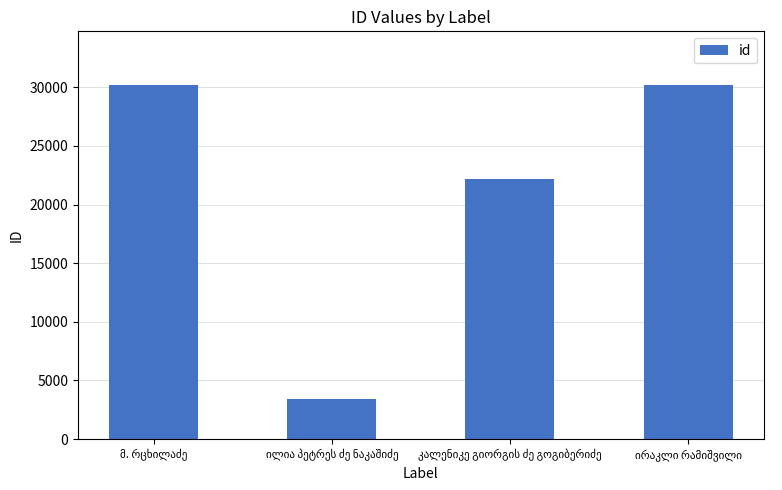

What is the difference between the maximum and minimum values?

26823